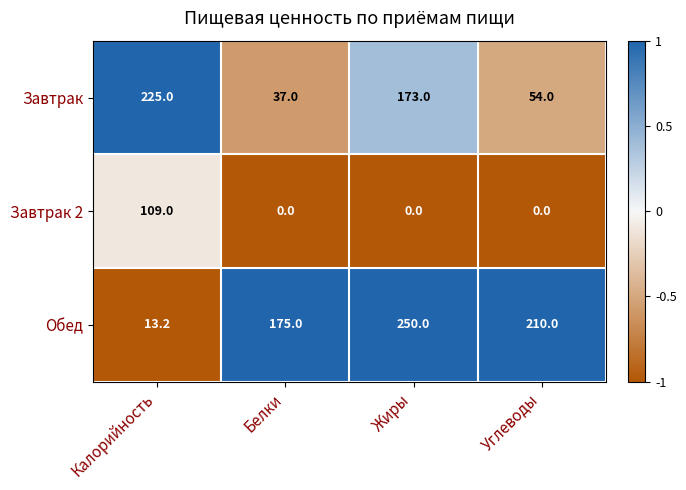

At Жиры, list the series in order from smallest to largest.

Завтрак 2, Завтрак, Обед